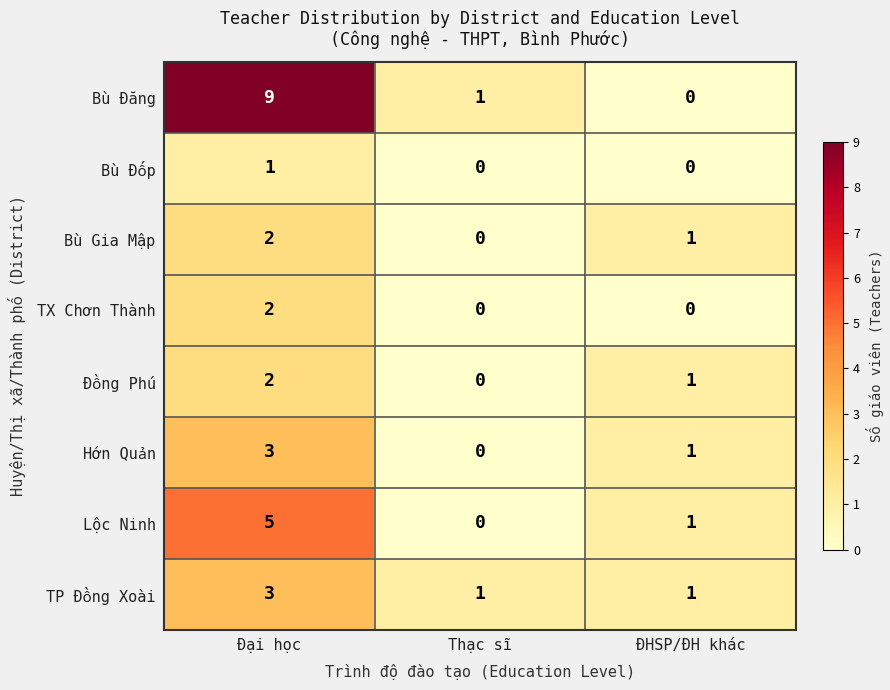

How many positive values does the Bù Gia Mập series have?

2